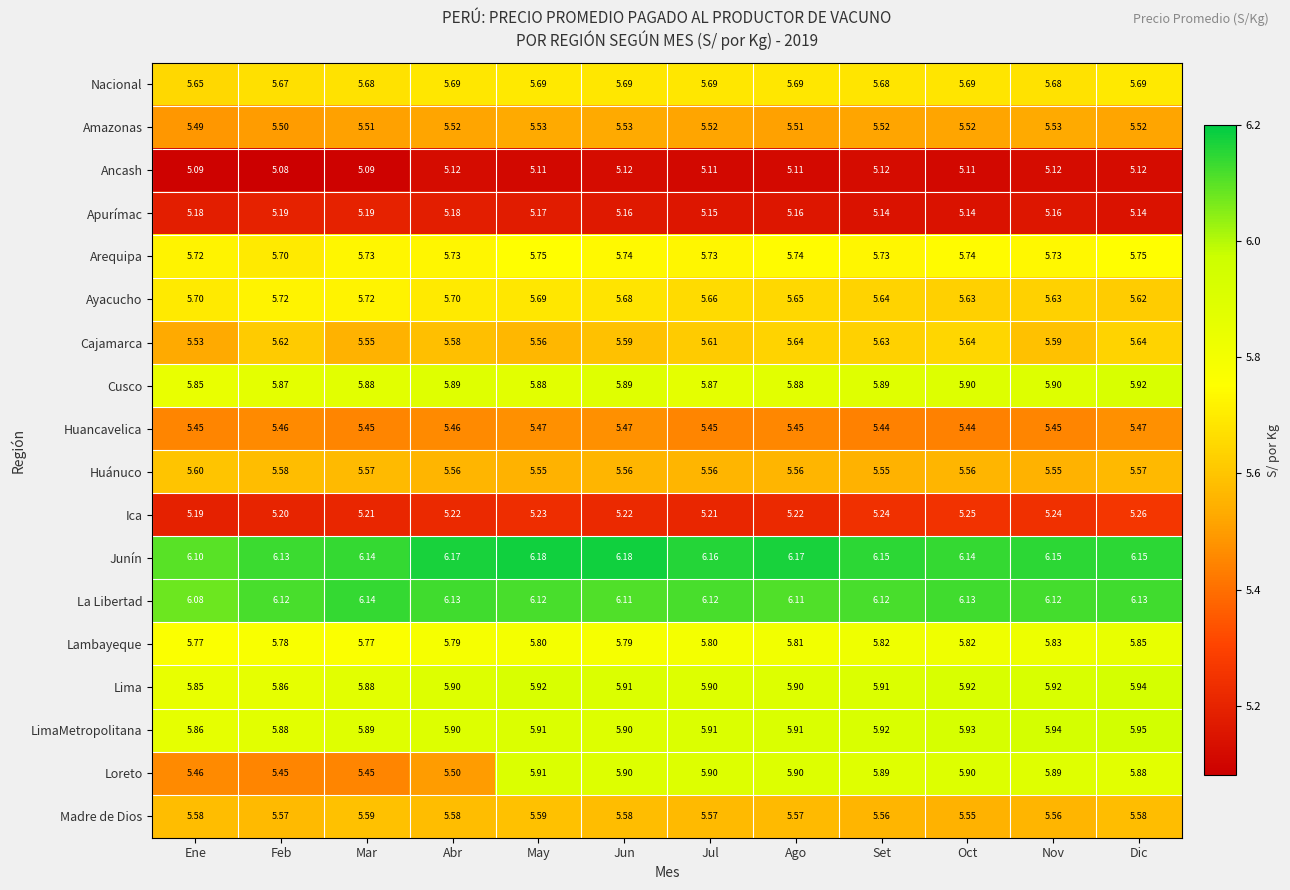

At how many categories does at least one series exceed 5?

12